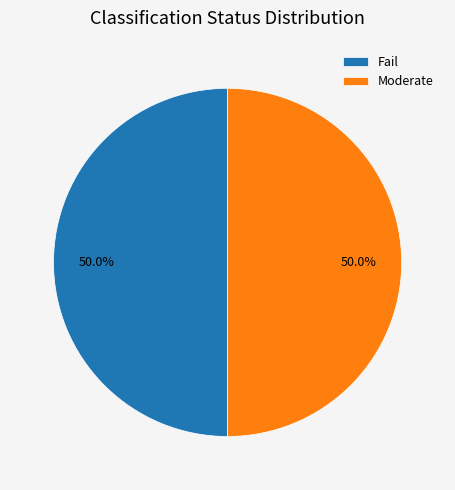

What percentage is the Fail slice, to the nearest percent?

50%